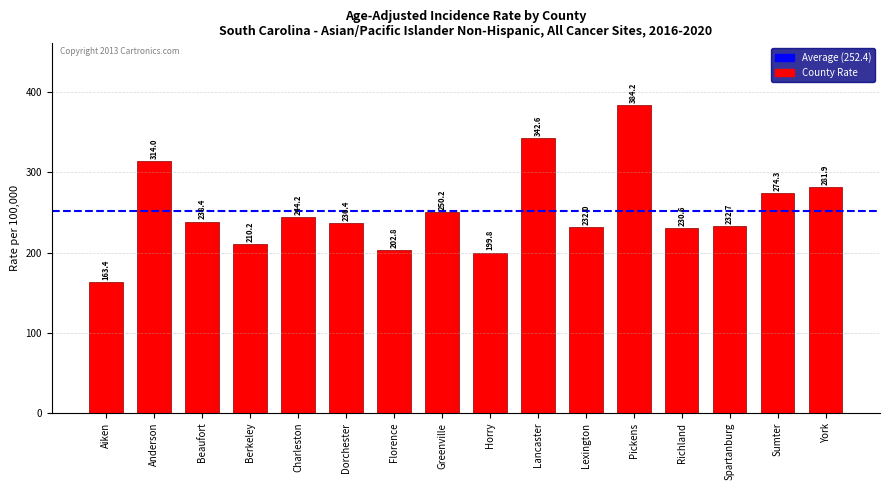

Reading left to right, transcribe all the data shown in this chart.

Aiken=163.4	Anderson=314.0	Beaufort=238.4	Berkeley=210.2	Charleston=244.2	Dorchester=236.4	Florence=202.8	Greenville=250.2	Horry=199.8	Lancaster=342.6	Lexington=232.0	Pickens=384.2	Richland=230.6	Spartanburg=232.7	Sumter=274.3	York=281.9